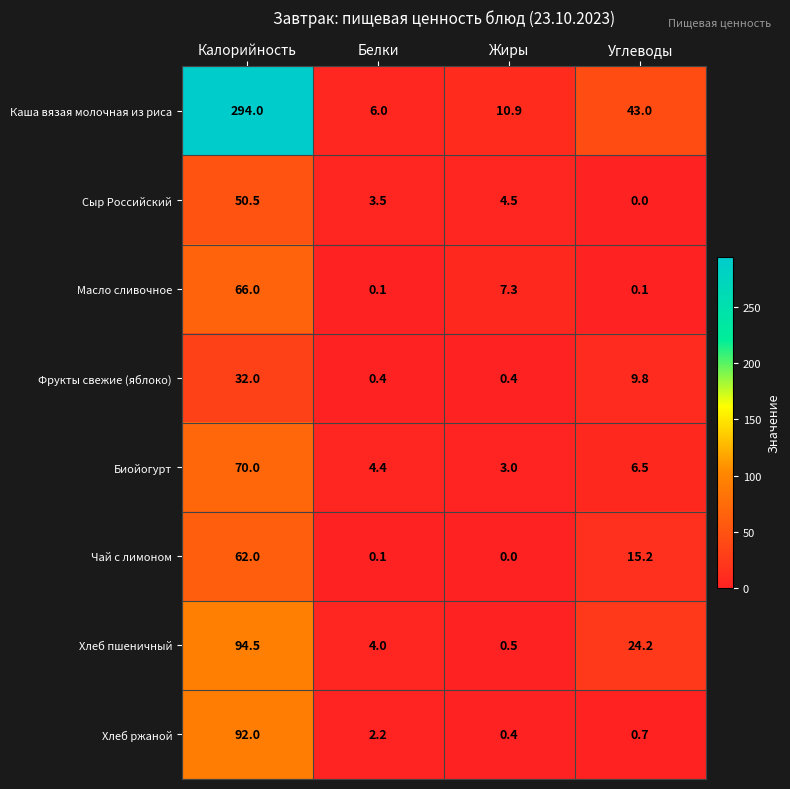

What is the lowest value of the Биойогурт series?

3.0